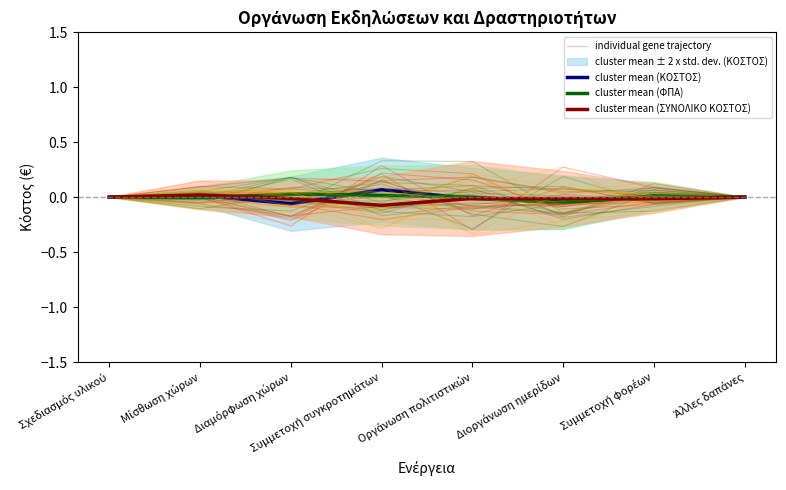

How many interior local valleys does the cluster mean (ΦΠΑ) series have?

2